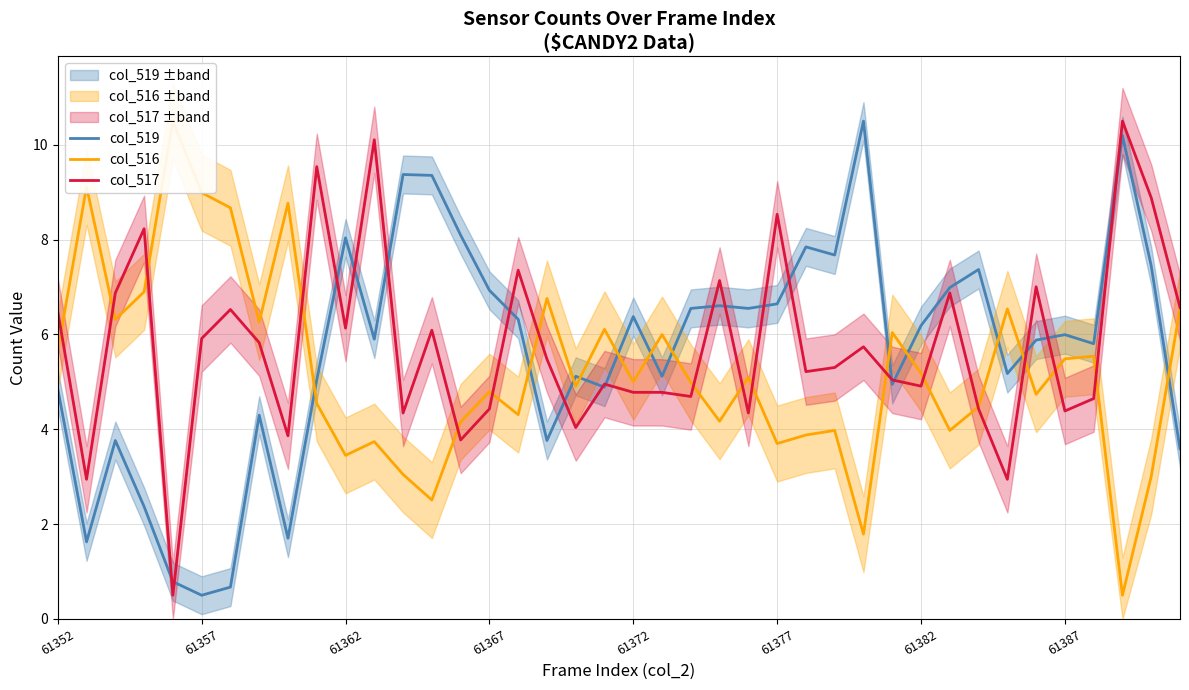

What is the maximum value for col_517?

10.5